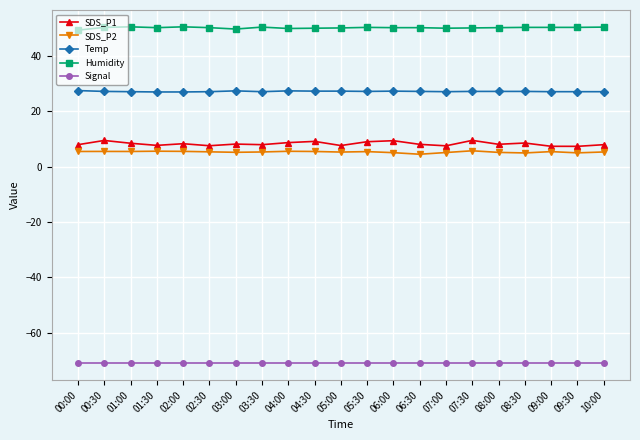

Which series has the largest total across all categories?

Humidity